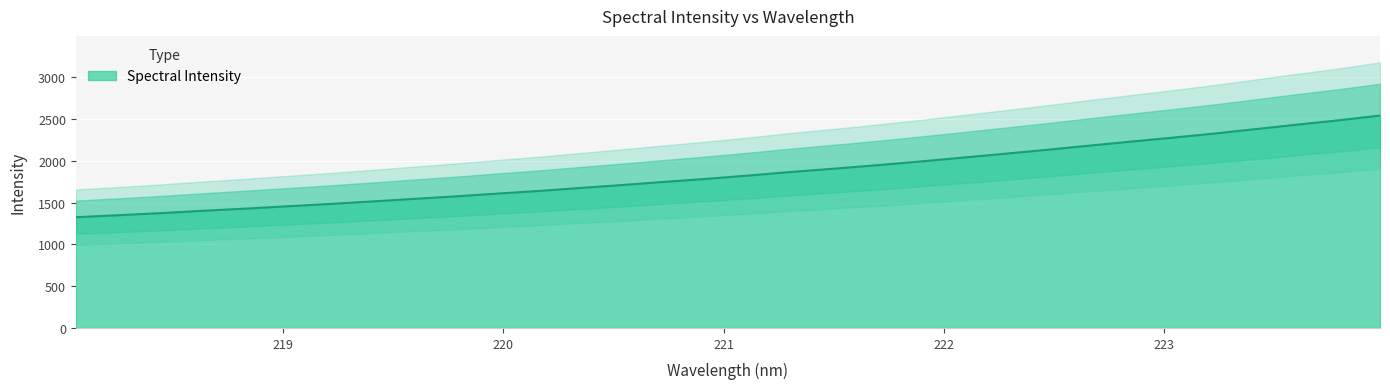

What is the ratio of the value at 221.4993 to the value at 219.0156?

1.3